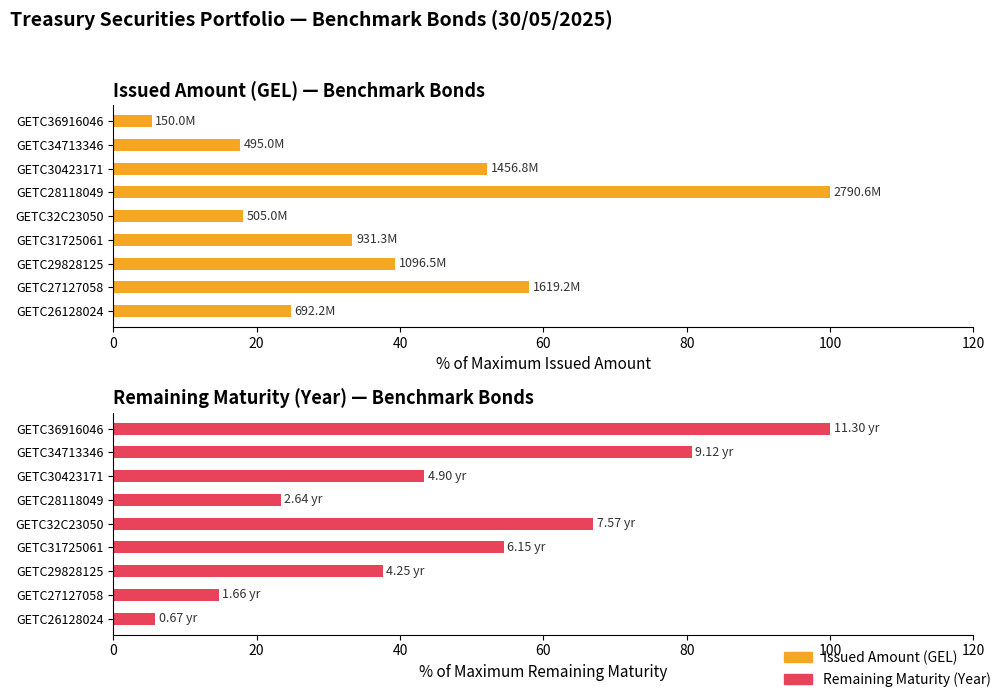

At how many categories does at least one series exceed 14?

9